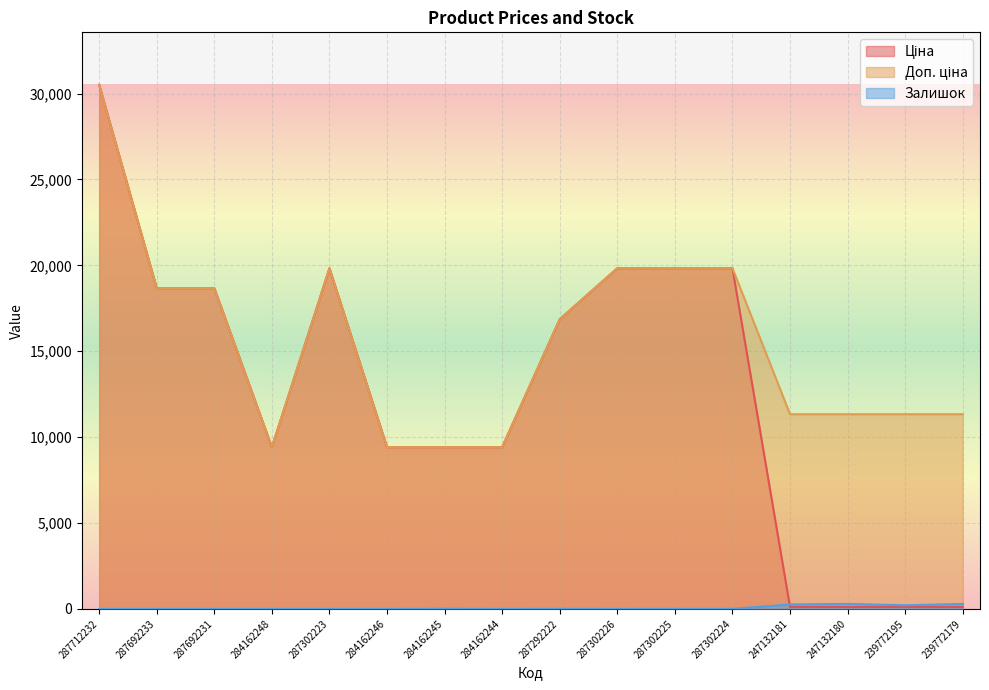

How many lines are shown in the chart?

3